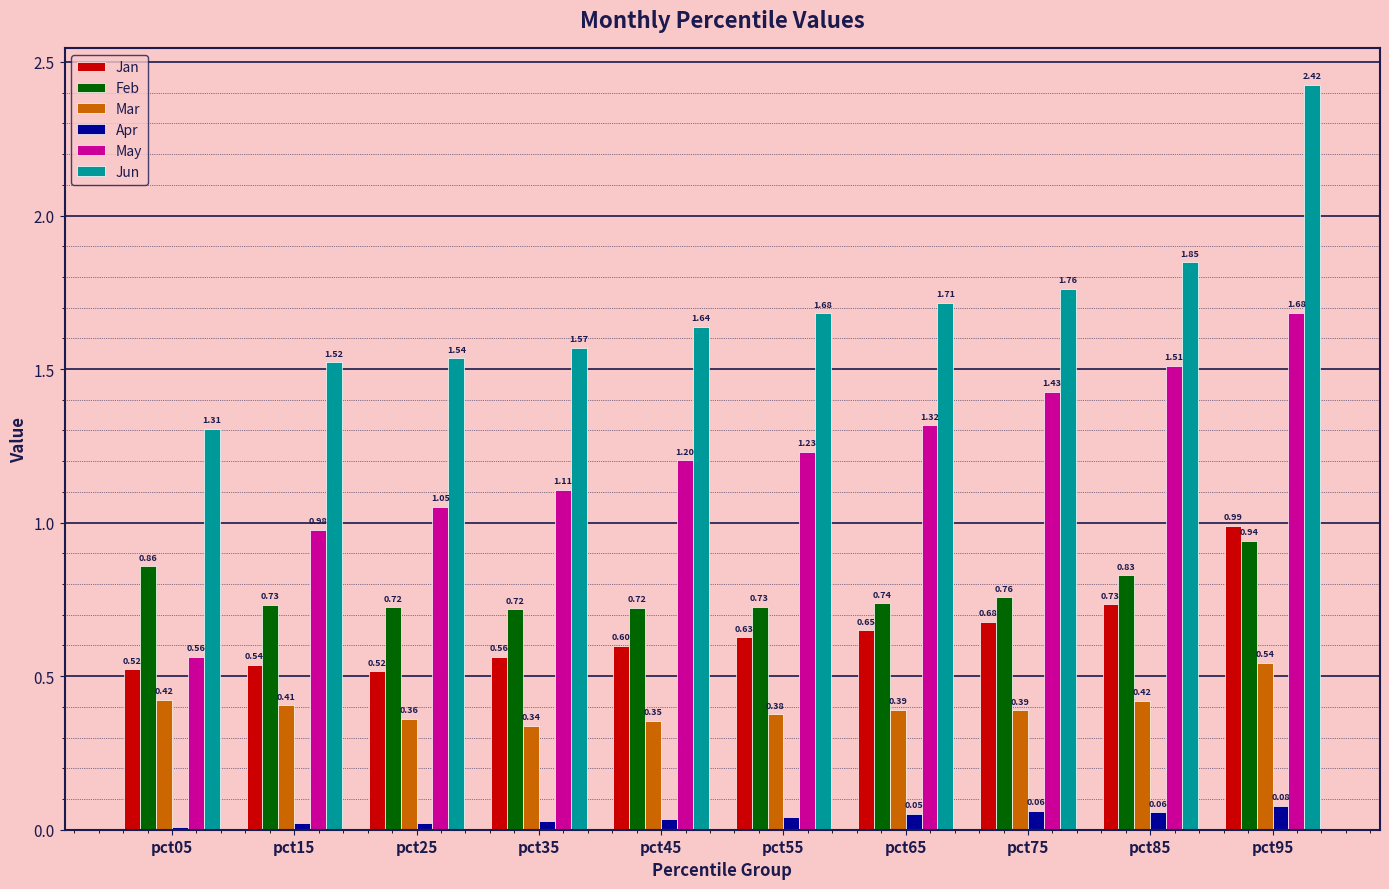

How many bars are there in each group?

6